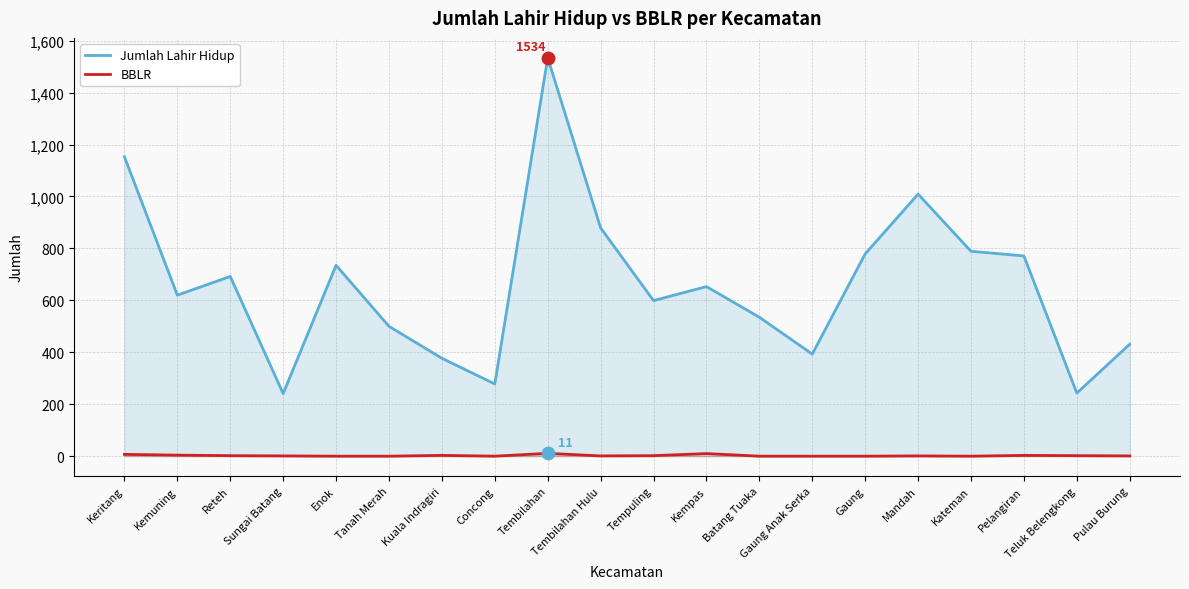

Is the value of BBLR at Concong greater than the value of Jumlah Lahir Hidup at Teluk Belengkong?

No